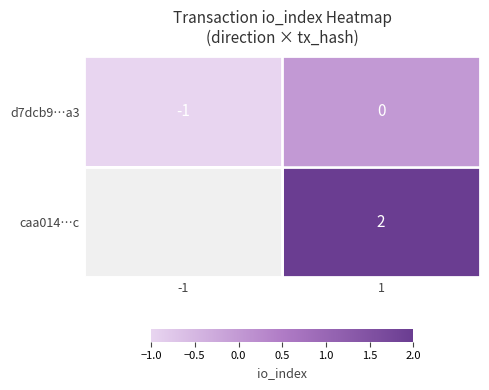

Is the value of caa014…c at 1 greater than the value of d7dcb9…a3 at 1?

Yes